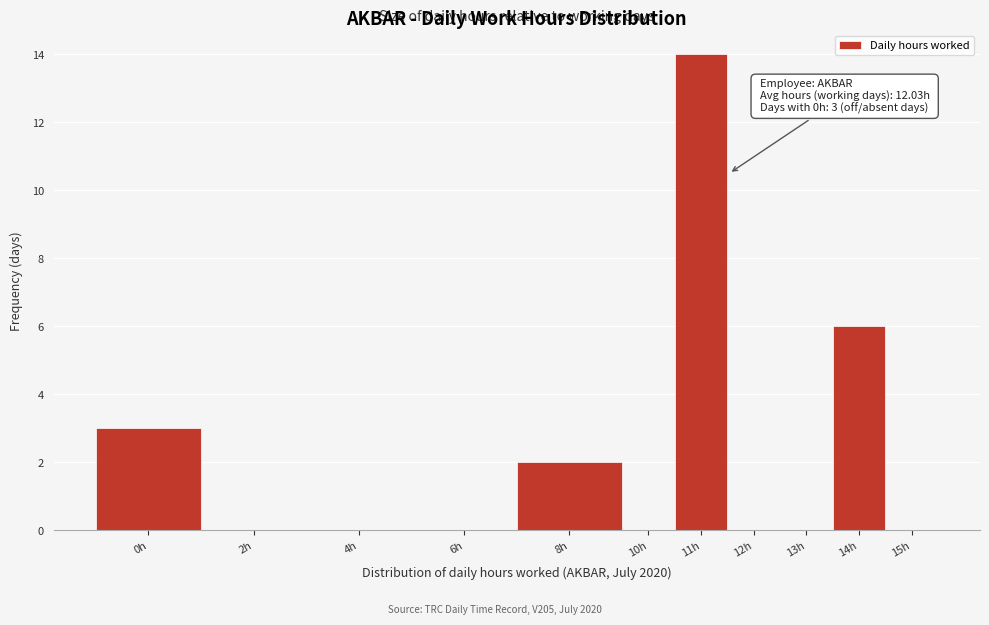

Reading right to left, list all the values displayed in this chart.

15h=0	14h=6	13h=0	12h=0	11h=14	10h=0	8h=2	6h=0	4h=0	2h=0	0h=3